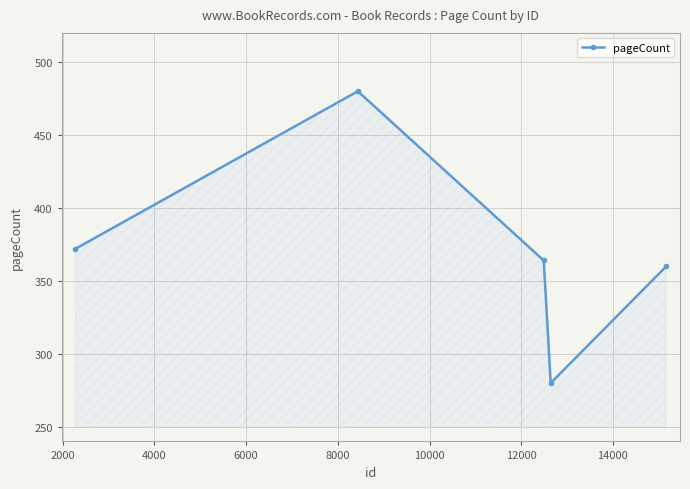

How many points are higher than both their immediate neighbors (excluding endpoints)?

1